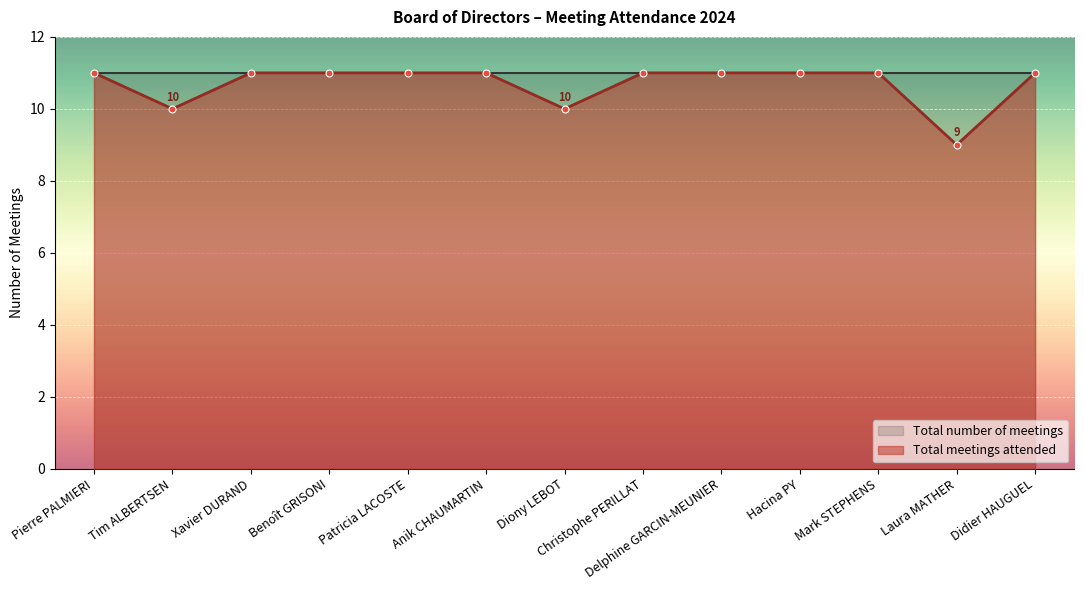

How many values in the Total meetings attended series are below 11?

3